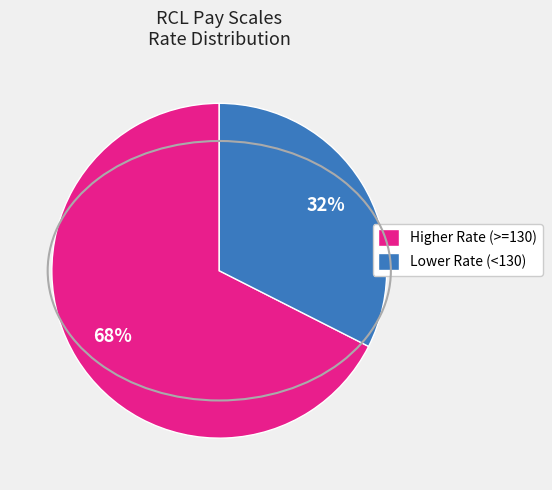

Which slice is the smallest?

Lower Rate (<130)